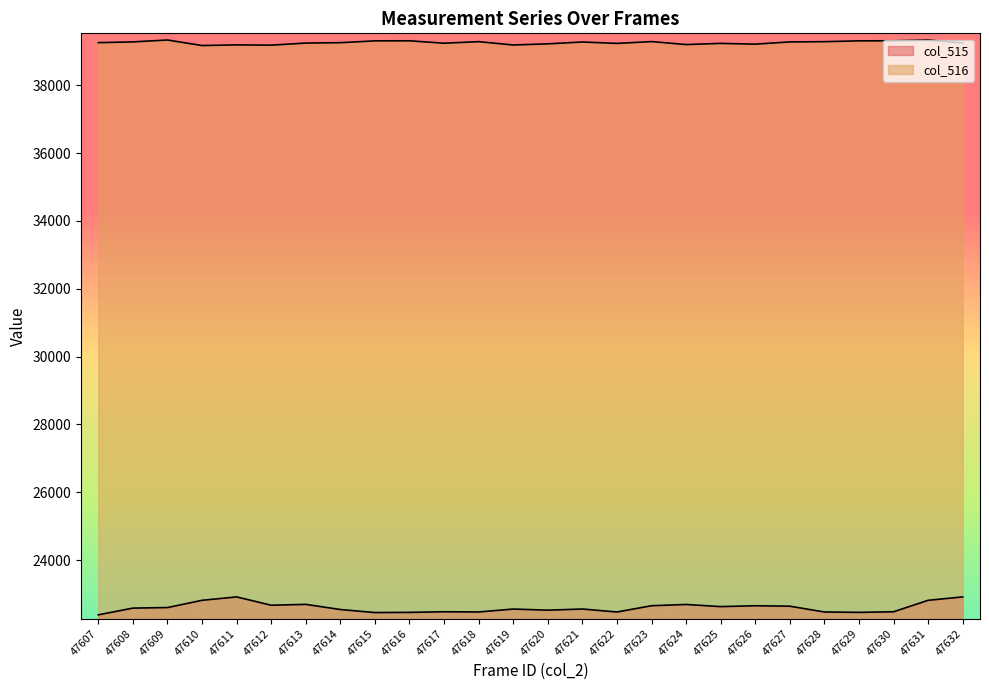

What is the value of the col_515 point at the 7th from the left?

22696